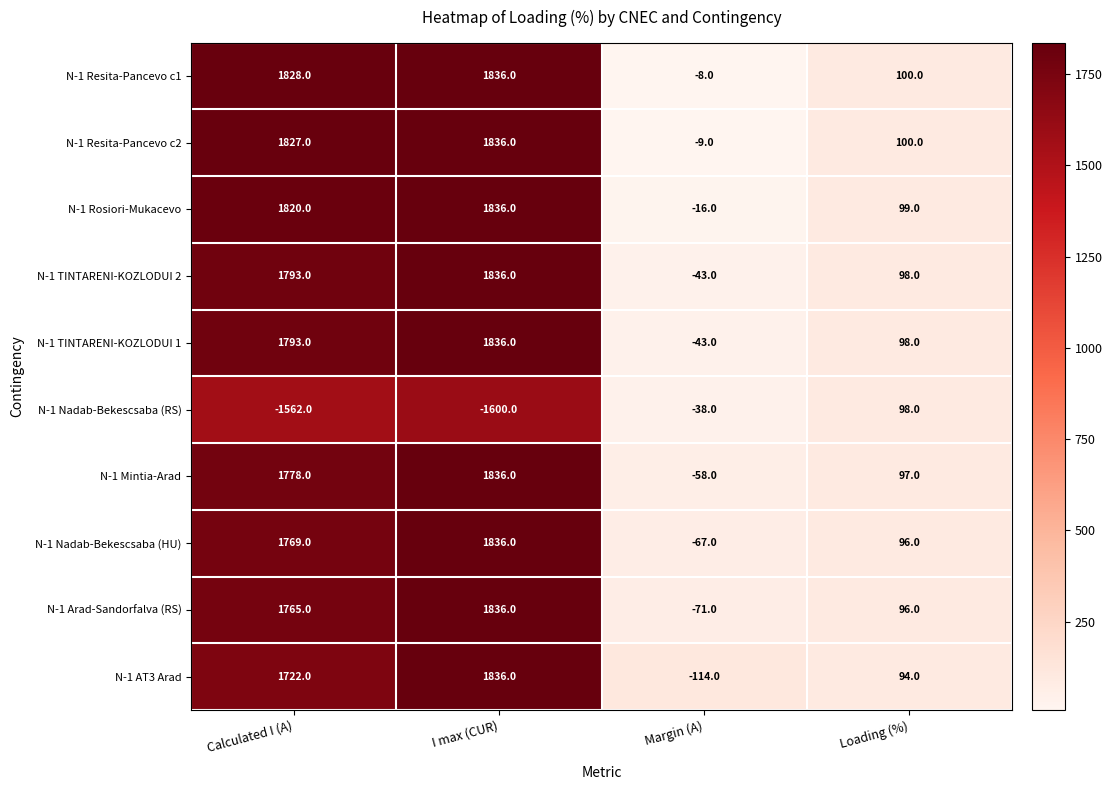

Which category has the lowest value in the N-1 Mintia-Arad series?

Margin (A)